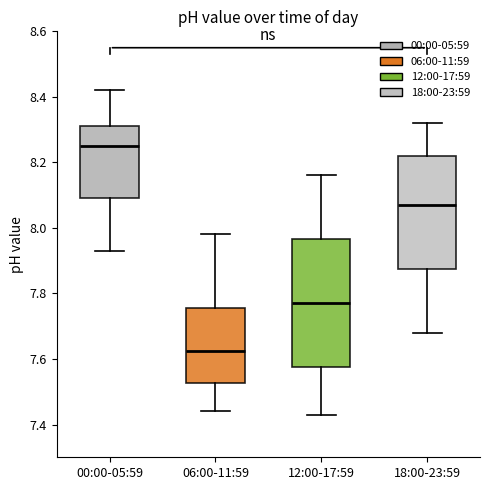

Reading left to right, transcribe this box plot: for each box, give where its median line is, the range the box spans, and where its two whiskers end, as read against the y-axis. The values are not printed on the chart, so give them approximately, as read against the axis.

00:00-05:59: median 8.26, box 8.10 to 8.32, whiskers 7.94 to 8.42
06:00-11:59: median 7.62, box 7.52 to 7.76, whiskers 7.44 to 7.98
12:00-17:59: median 7.78, box 7.58 to 7.96, whiskers 7.44 to 8.16
18:00-23:59: median 8.08, box 7.88 to 8.22, whiskers 7.68 to 8.32